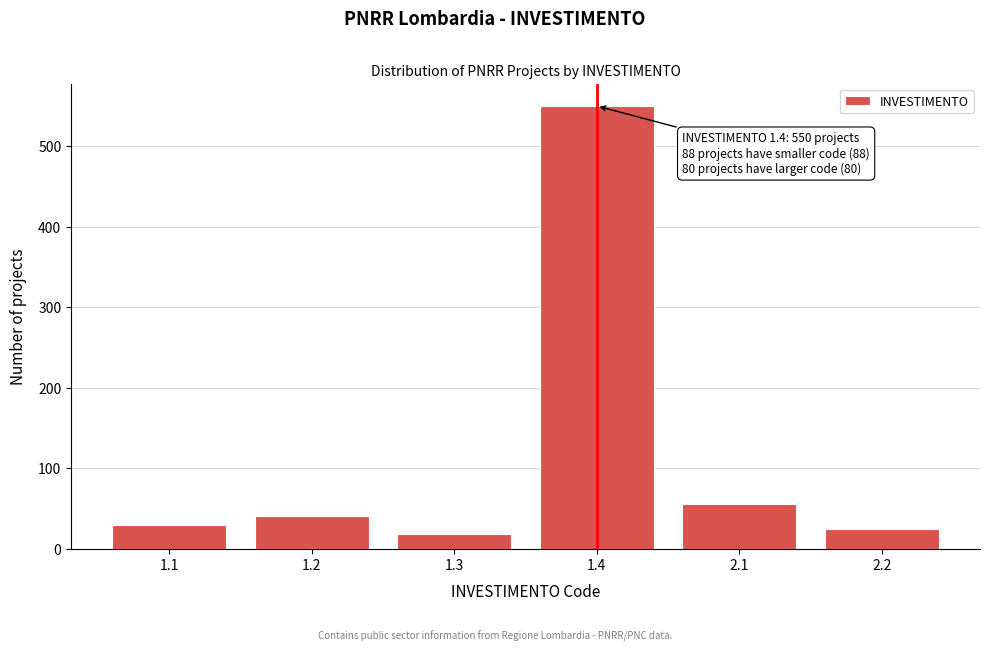

Reading left to right, what are all the values shown in this chart?

30	40	18	550	55	25